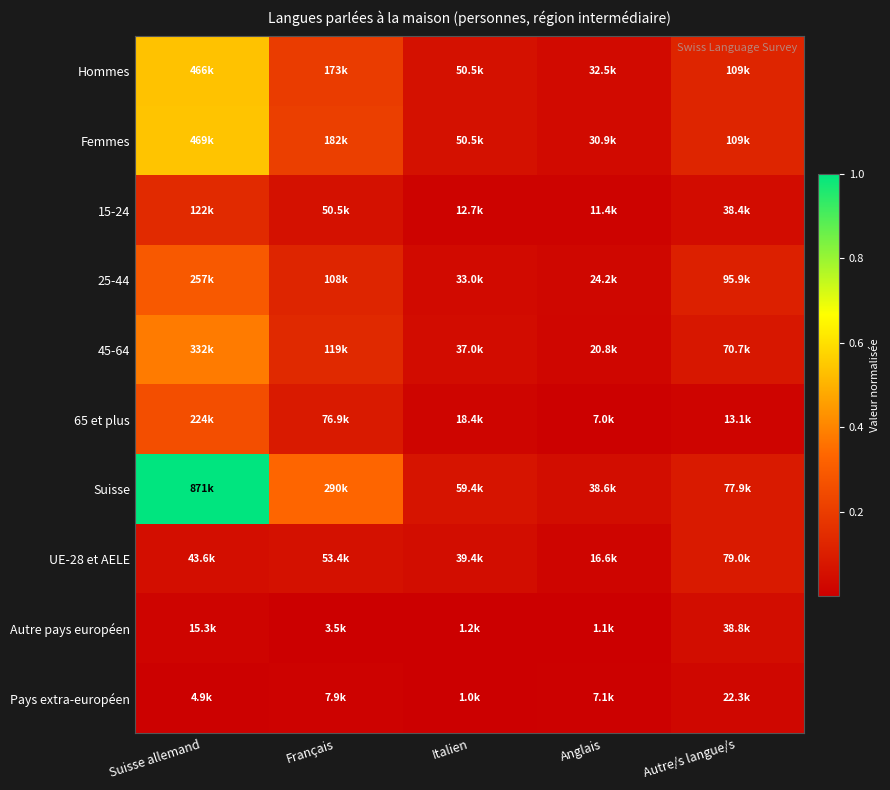

Reading left to right, extract all data points from this chart.

Hommes: Suisse allemand=0.5	Français=0.2	Italien=0.1	Anglais=0.0	Autre/s langue/s=0.1
Femmes: Suisse allemand=0.5	Français=0.2	Italien=0.1	Anglais=0.0	Autre/s langue/s=0.1
15-24: Suisse allemand=0.1	Français=0.1	Italien=0.0	Anglais=0.0	Autre/s langue/s=0.0
25-44: Suisse allemand=0.3	Français=0.1	Italien=0.0	Anglais=0.0	Autre/s langue/s=0.1
45-64: Suisse allemand=0.4	Français=0.1	Italien=0.0	Anglais=0.0	Autre/s langue/s=0.1
65 et plus: Suisse allemand=0.3	Français=0.1	Italien=0.0	Anglais=0.0	Autre/s langue/s=0.0
Suisse: Suisse allemand=1.0	Français=0.3	Italien=0.1	Anglais=0.0	Autre/s langue/s=0.1
UE-28 et AELE: Suisse allemand=0.1	Français=0.1	Italien=0.0	Anglais=0.0	Autre/s langue/s=0.1
Autre pays européen: Suisse allemand=0.0	Français=0.0	Italien=0.0	Anglais=0.0	Autre/s langue/s=0.0
Pays extra-européen: Suisse allemand=0.0	Français=0.0	Italien=0.0	Anglais=0.0	Autre/s langue/s=0.0